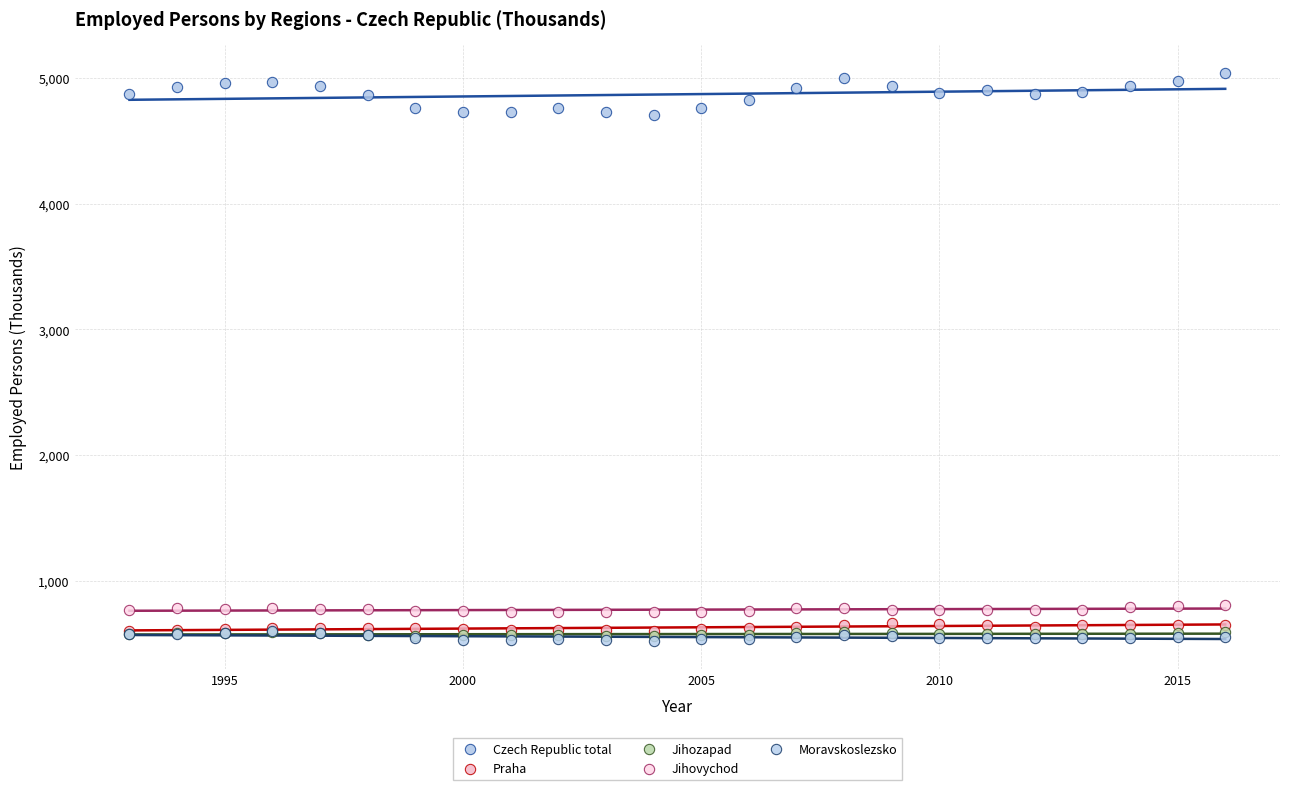

What are all the series names shown in the legend?

Czech Republic total, Praha, Jihozapad, Jihovychod, Moravskoslezsko